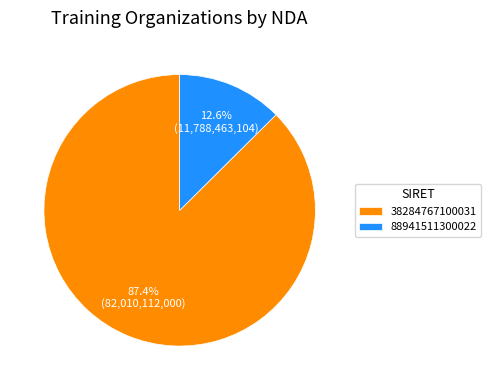

Is there a majority slice in this chart?

Yes